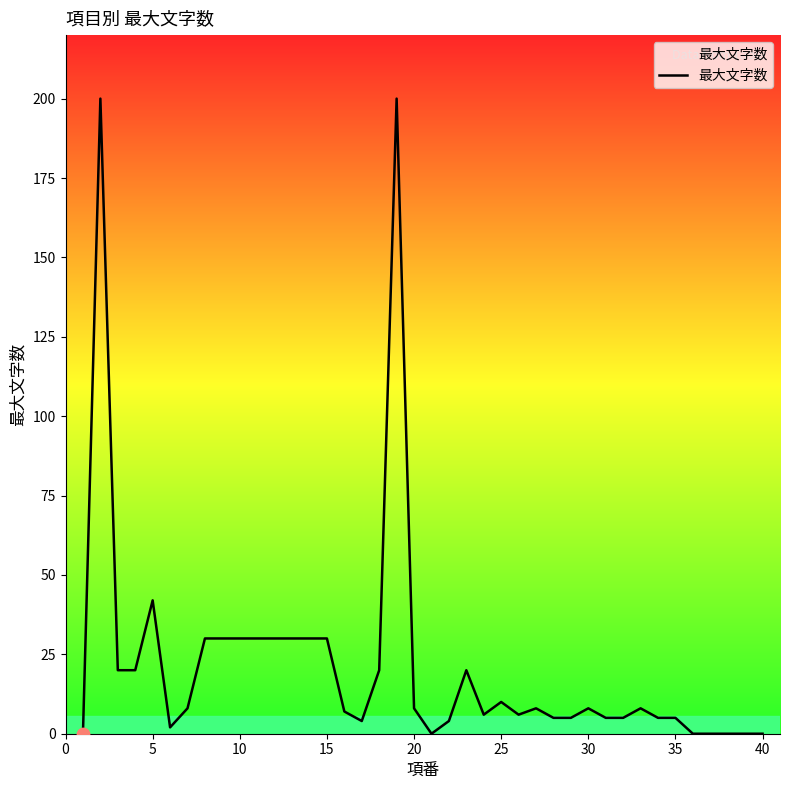

What is the difference between the maximum and minimum values?

200